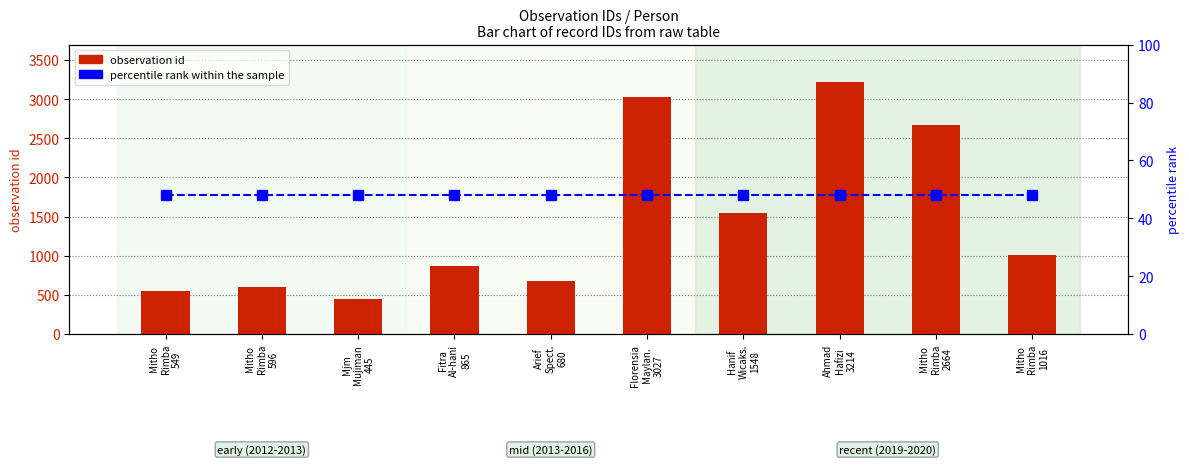

What value does the observation id series have at Mitho
Rimba
1016?

1016